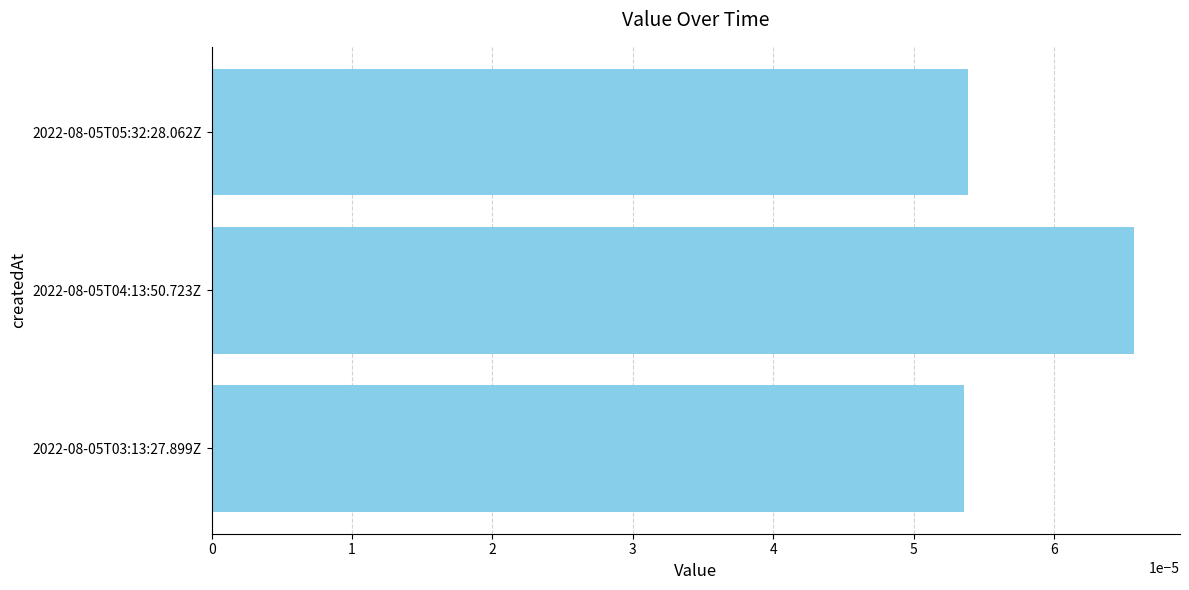

Does the chart contain any negative values?

No